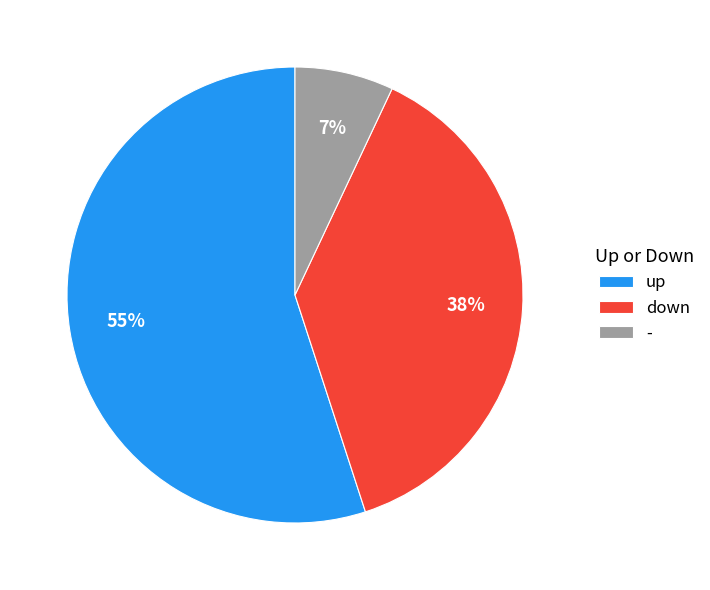

What percentage is the - slice, to the nearest percent?

7%